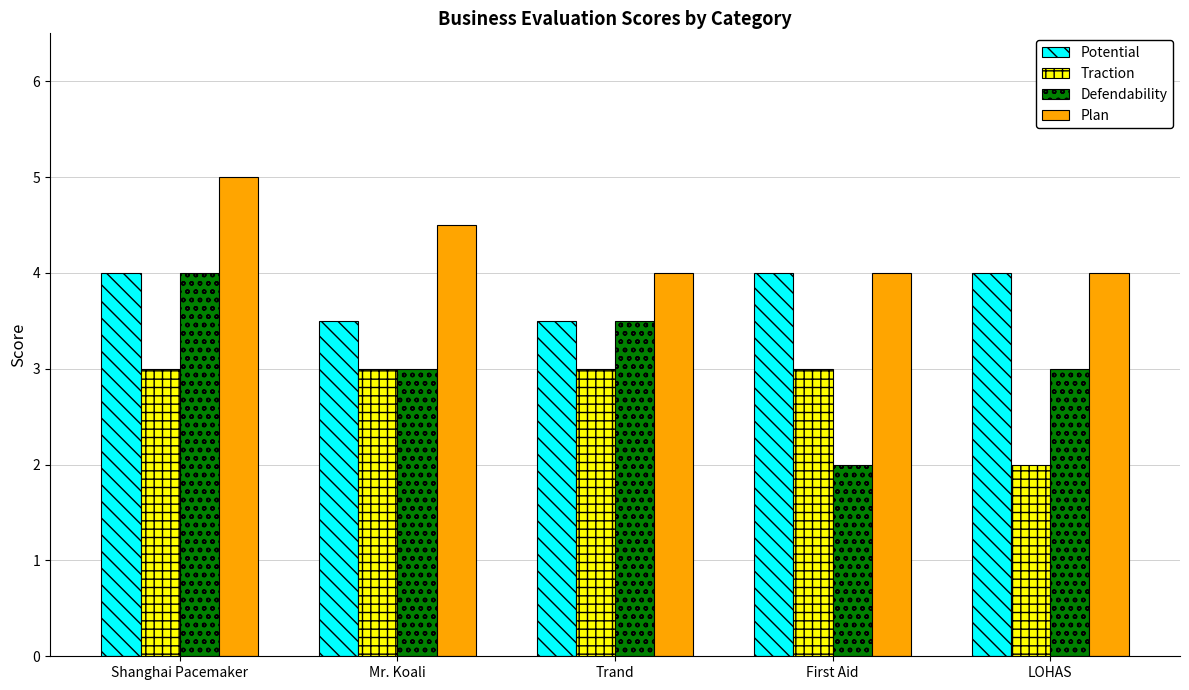

What is the difference between the highest and lowest values at Mr. Koali?

1.5